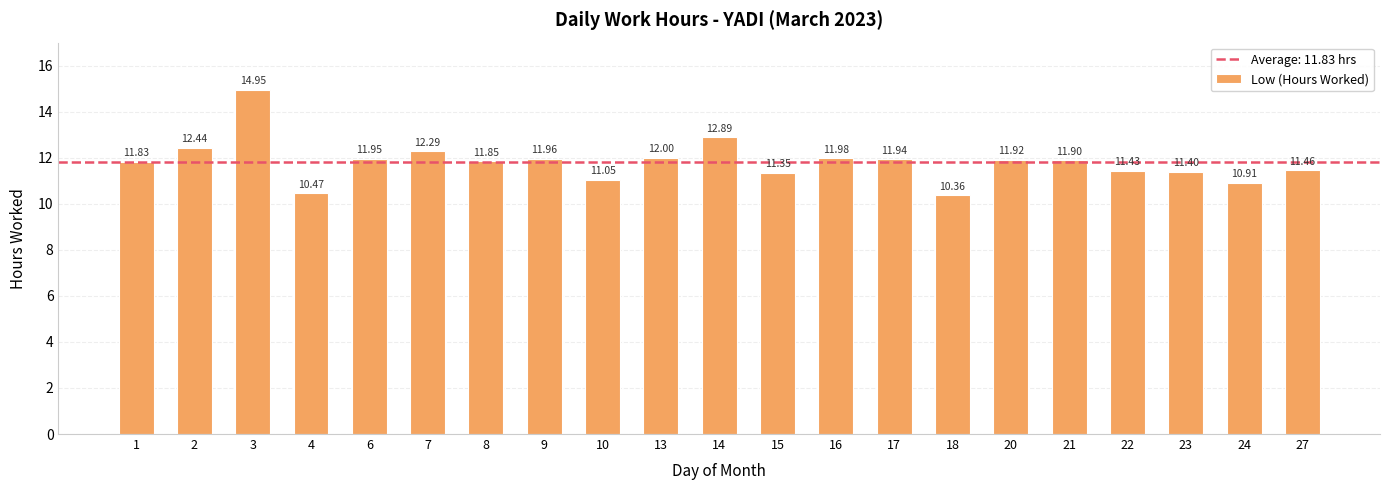

Approximately how many times larger is the value at 10 compared to 22?

1.0